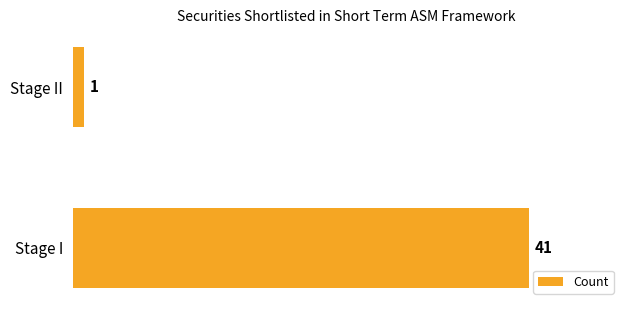

Rank the categories by value from highest to lowest.

Stage I, Stage II